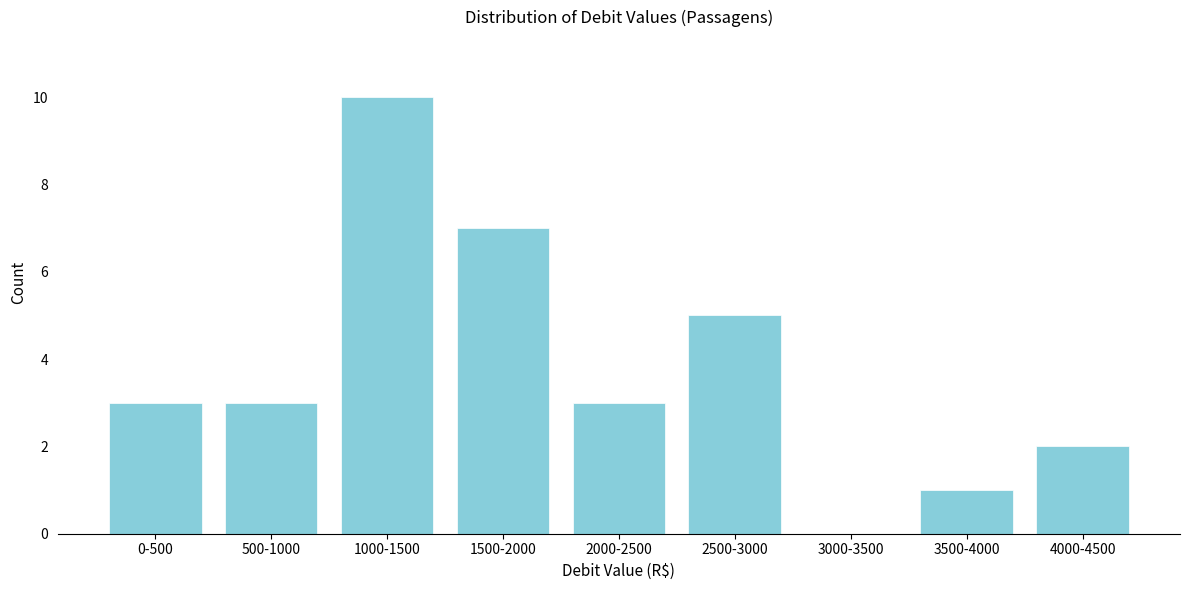

Reading left to right, what are all the values shown in this chart?

0-500=3	500-1000=3	1000-1500=10	1500-2000=7	2000-2500=3	2500-3000=5	3000-3500=0	3500-4000=1	4000-4500=2